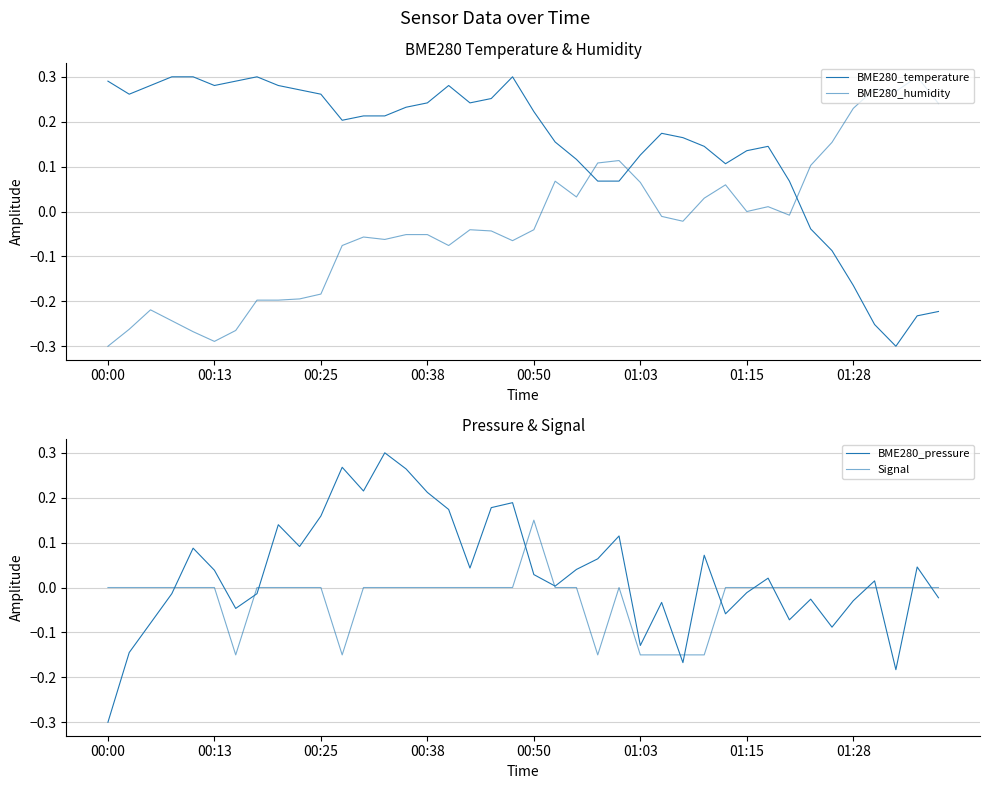

Count the Signal values in the range 0 to 1.

33